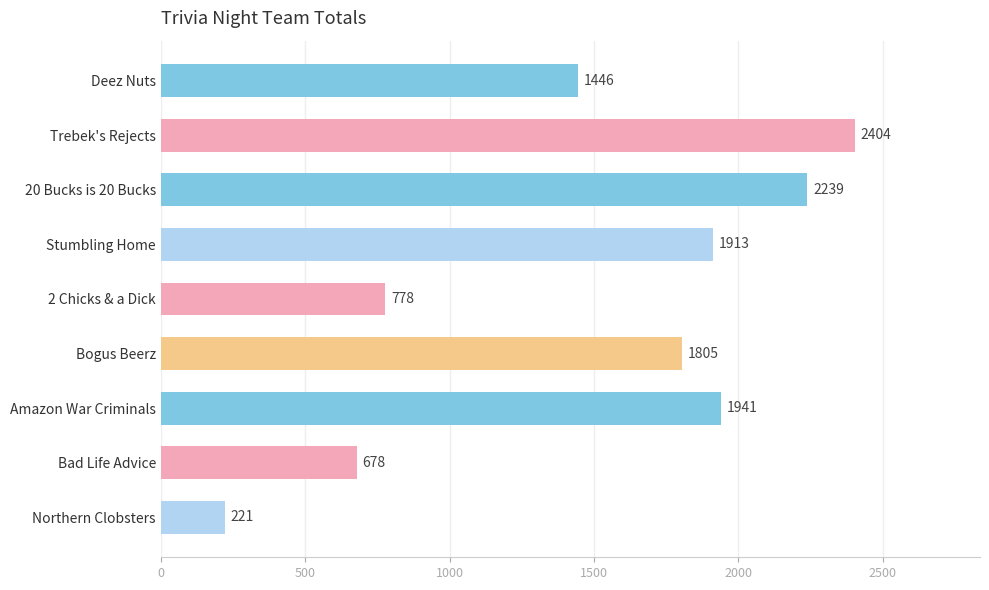

The value at 20 Bucks is 20 Bucks is 2239. True or false?

True